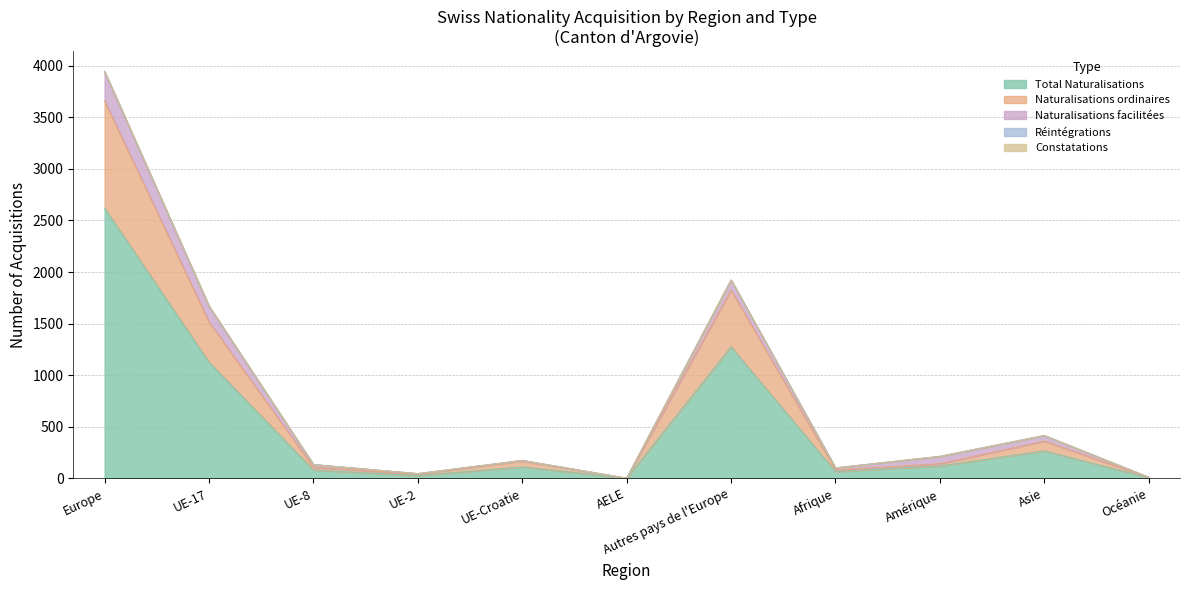

Count the number of categories in the chart.

11